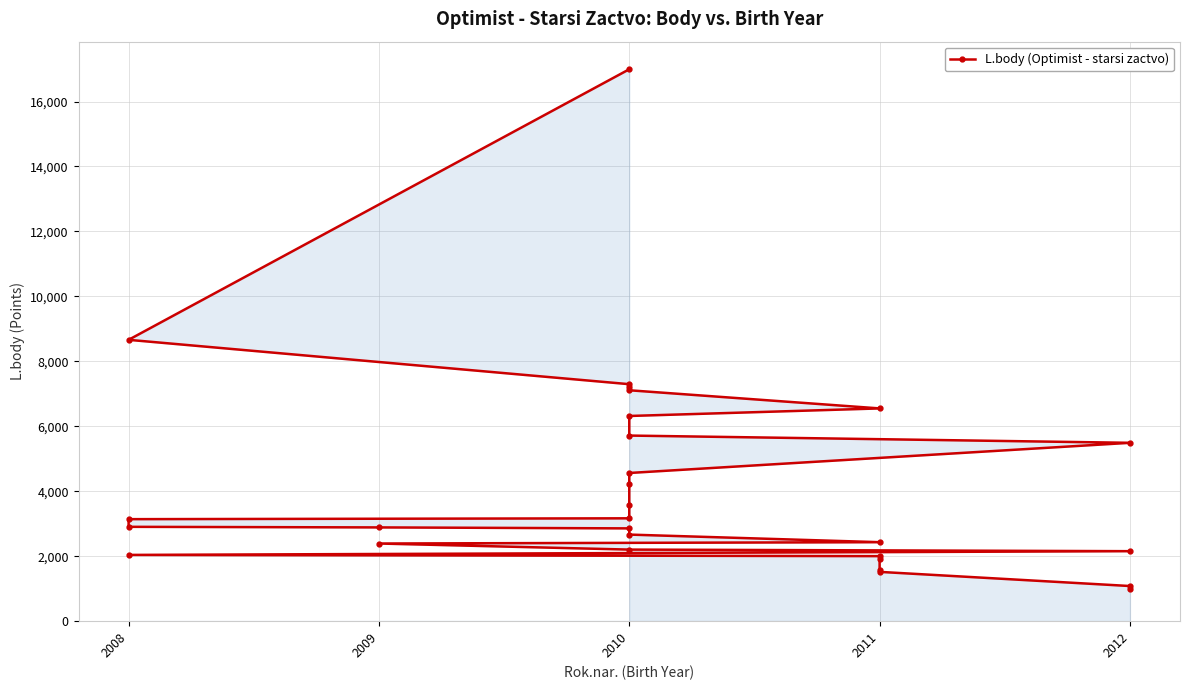

How many values are below 2905?

14